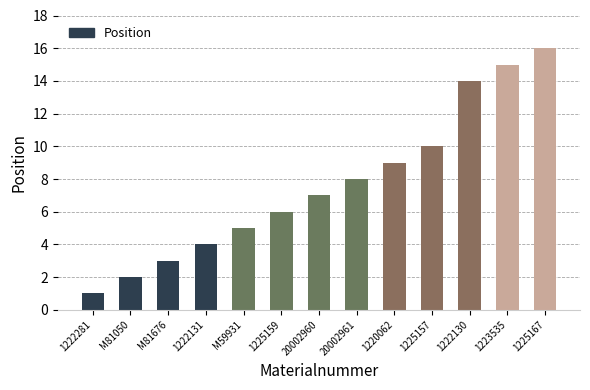

What is the label of the 13th bar from the left?

1225167